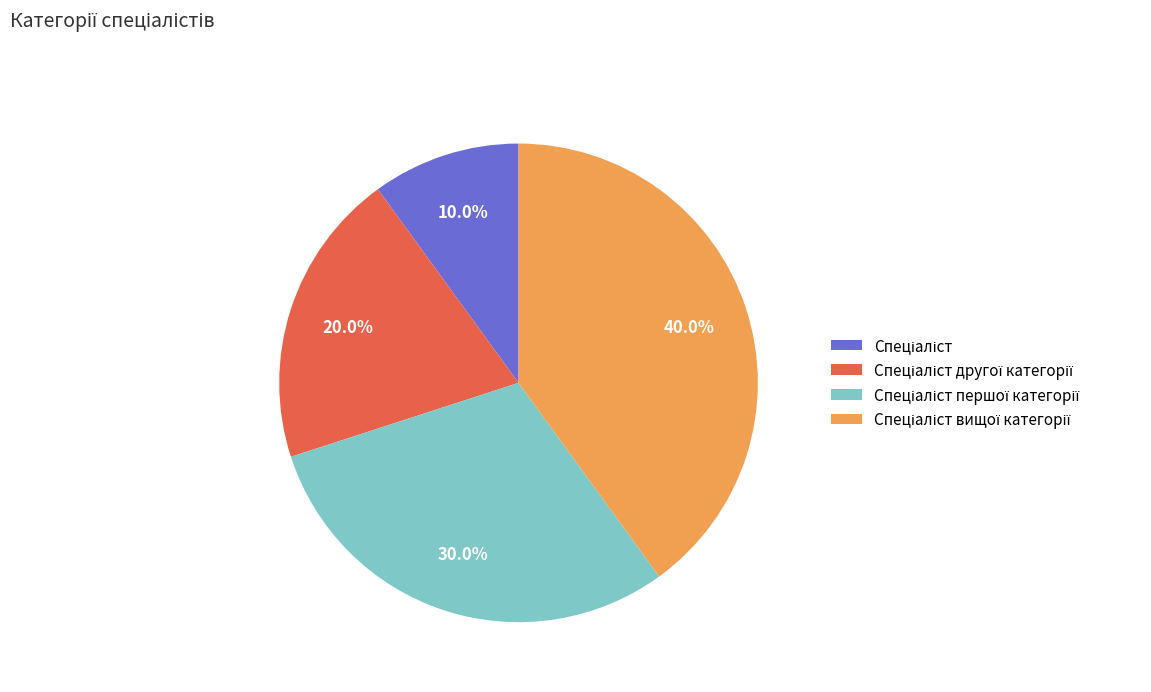

Is there a majority slice in this chart?

No